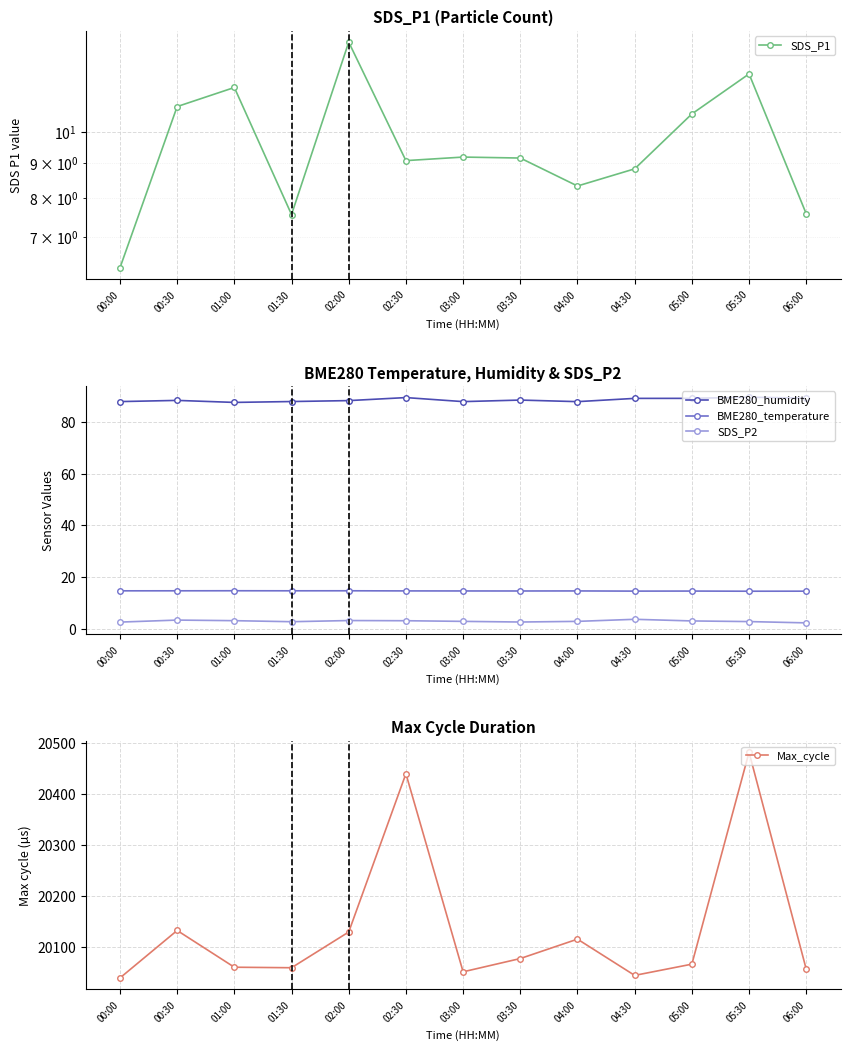

At which label does SDS_P1 first exceed 9?

00:30